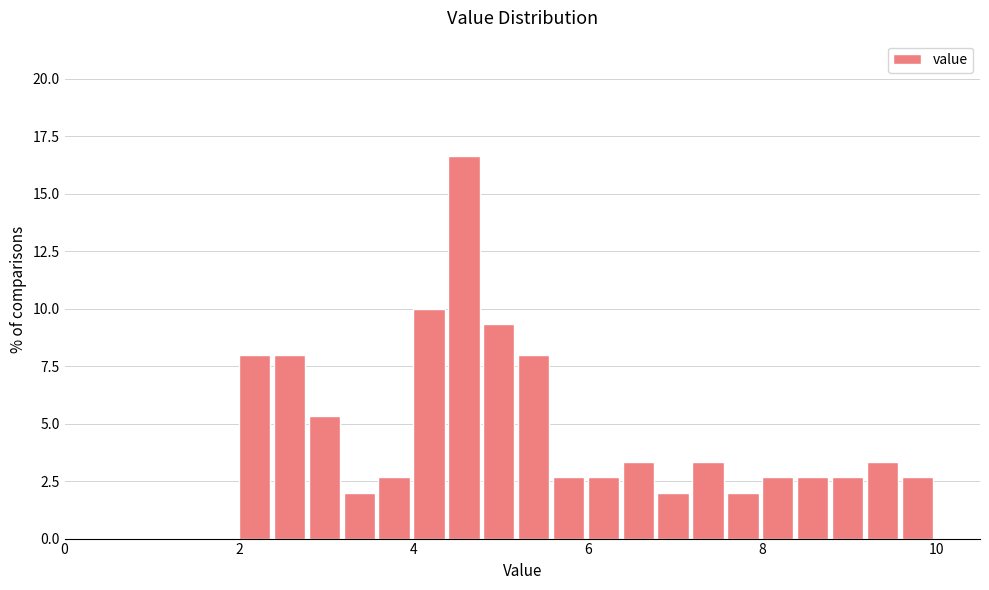

Around what value on the x-axis is the tallest bar? Give the approximate position of its centre, as read against the axis.

4.6